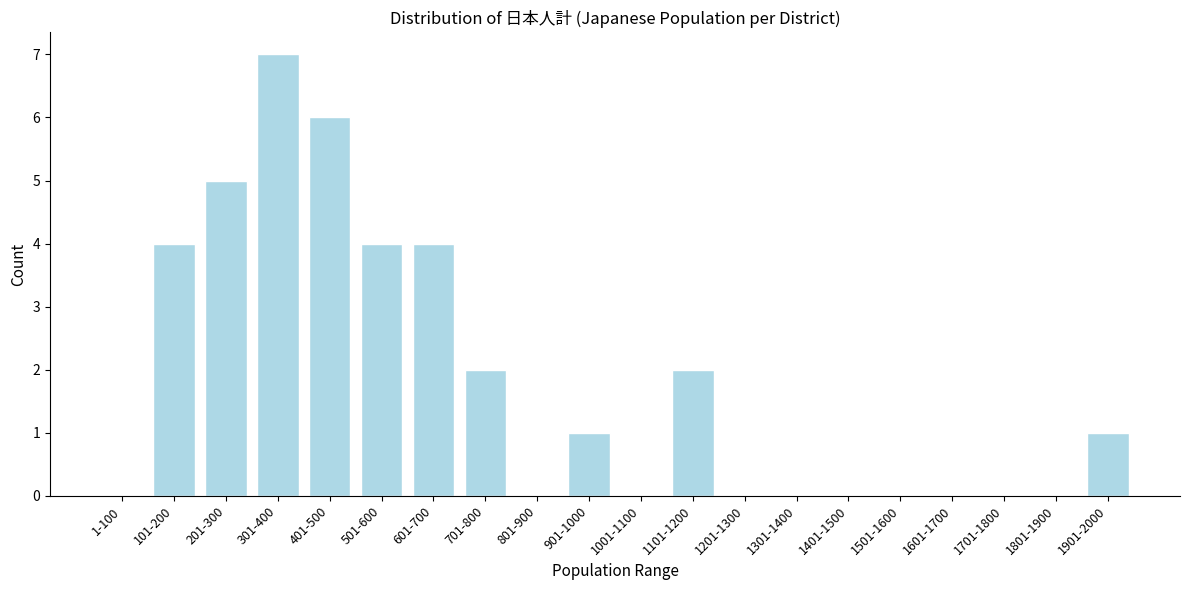

Reading left to right, list all the values displayed in this chart.

1-100=0	101-200=4	201-300=5	301-400=7	401-500=6	501-600=4	601-700=4	701-800=2	801-900=0	901-1000=1	1001-1100=0	1101-1200=2	1201-1300=0	1301-1400=0	1401-1500=0	1501-1600=0	1601-1700=0	1701-1800=0	1801-1900=0	1901-2000=1